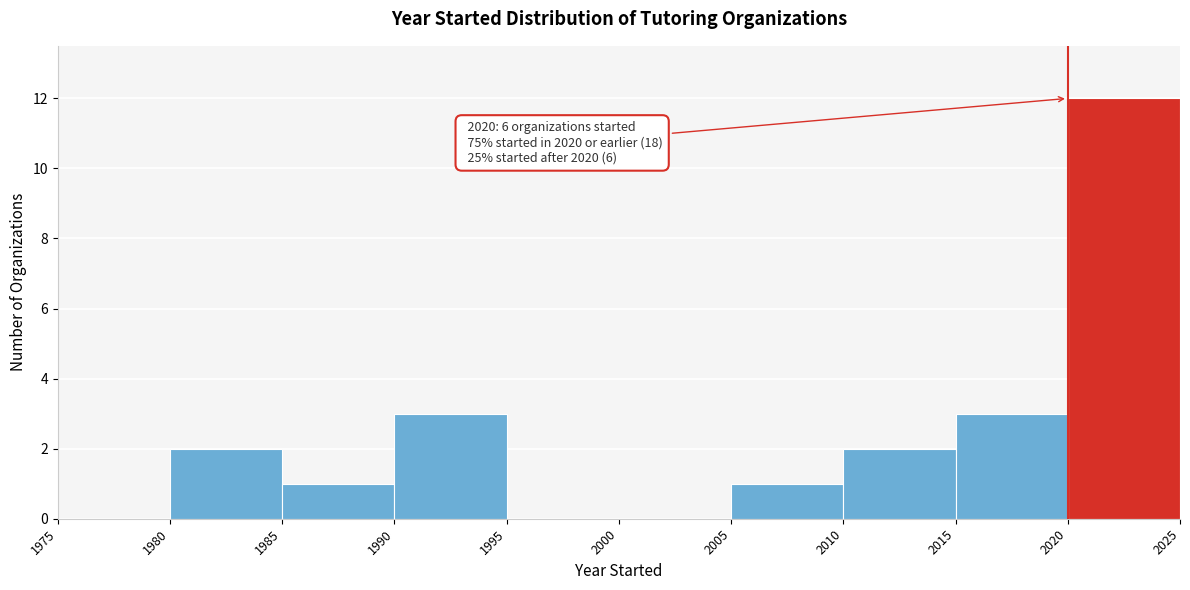

Which range on the x-axis has the tallest bar?

2020 to 2025